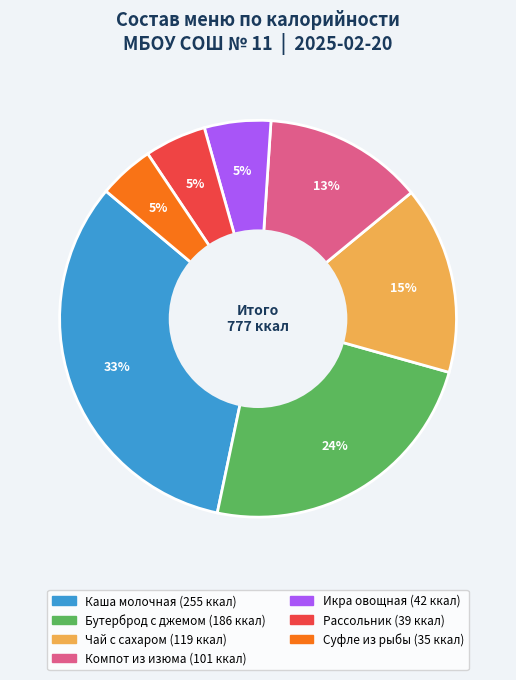

Is there a majority slice in this chart?

No